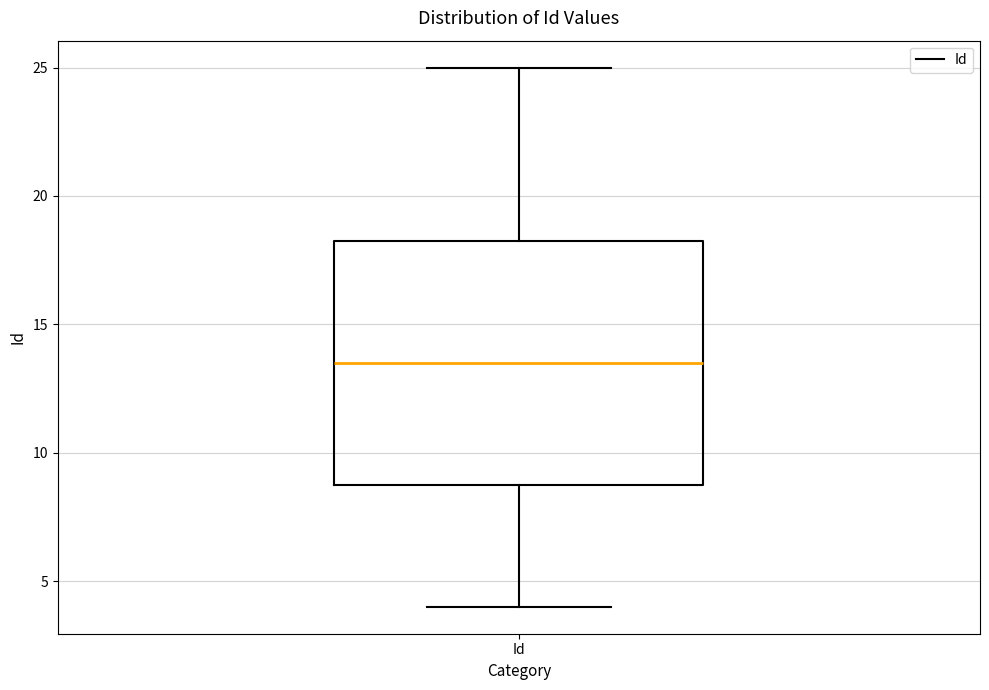

Transcribe this box plot: give where the median line is, the range the box spans, and where the two whiskers end, as read against the y-axis. The values are not printed on the chart, so give them approximately, as read against the axis.

median 13.5, box 9.0 to 18.5, whiskers 4.0 to 25.0